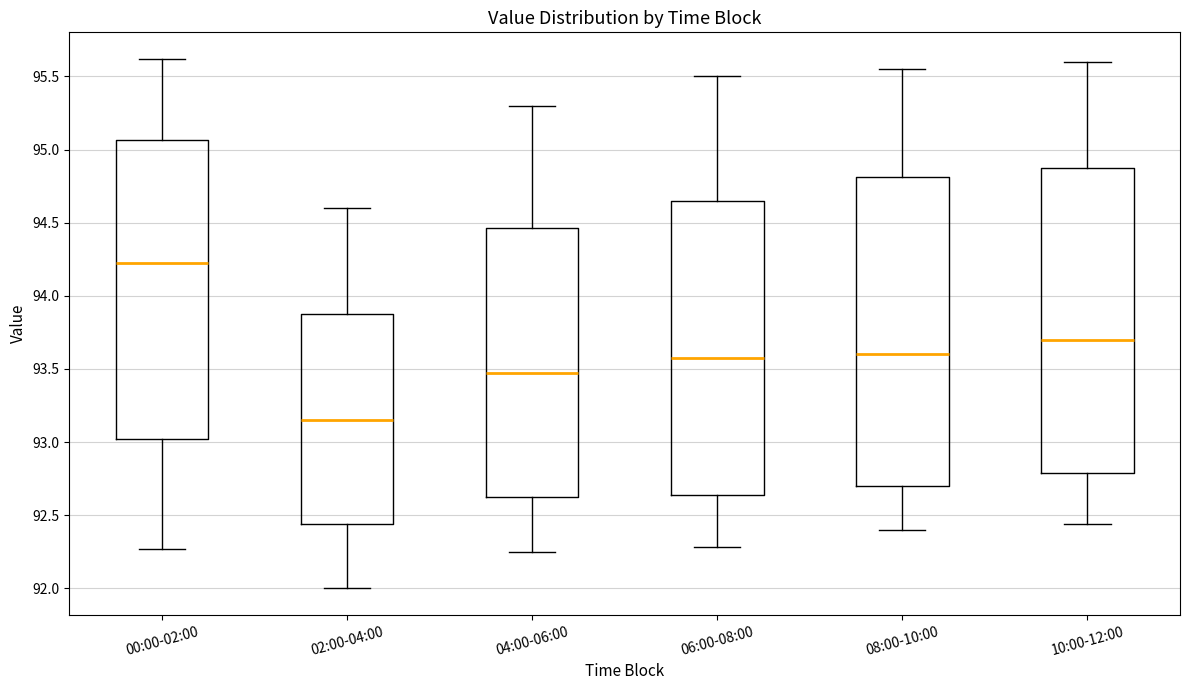

Reading left to right, transcribe this box plot: for each box, give where its median line is, the range the box spans, and where its two whiskers end, as read against the y-axis. The values are not printed on the chart, so give them approximately, as read against the axis.

00:00-02:00: median 94.25, box 93.00 to 95.05, whiskers 92.25 to 95.60
02:00-04:00: median 93.15, box 92.45 to 93.90, whiskers 92.00 to 94.60
04:00-06:00: median 93.50, box 92.65 to 94.45, whiskers 92.25 to 95.30
06:00-08:00: median 93.60, box 92.65 to 94.65, whiskers 92.30 to 95.50
08:00-10:00: median 93.60, box 92.70 to 94.80, whiskers 92.40 to 95.55
10:00-12:00: median 93.70, box 92.80 to 94.90, whiskers 92.45 to 95.60